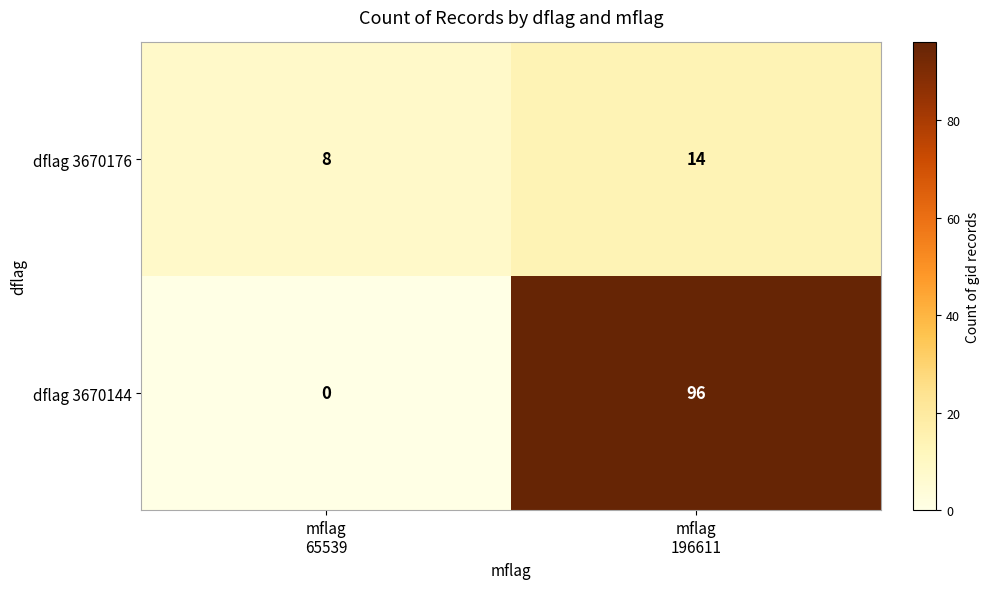

List the series in order of their peak value, lowest first.

dflag 3670176, dflag 3670144